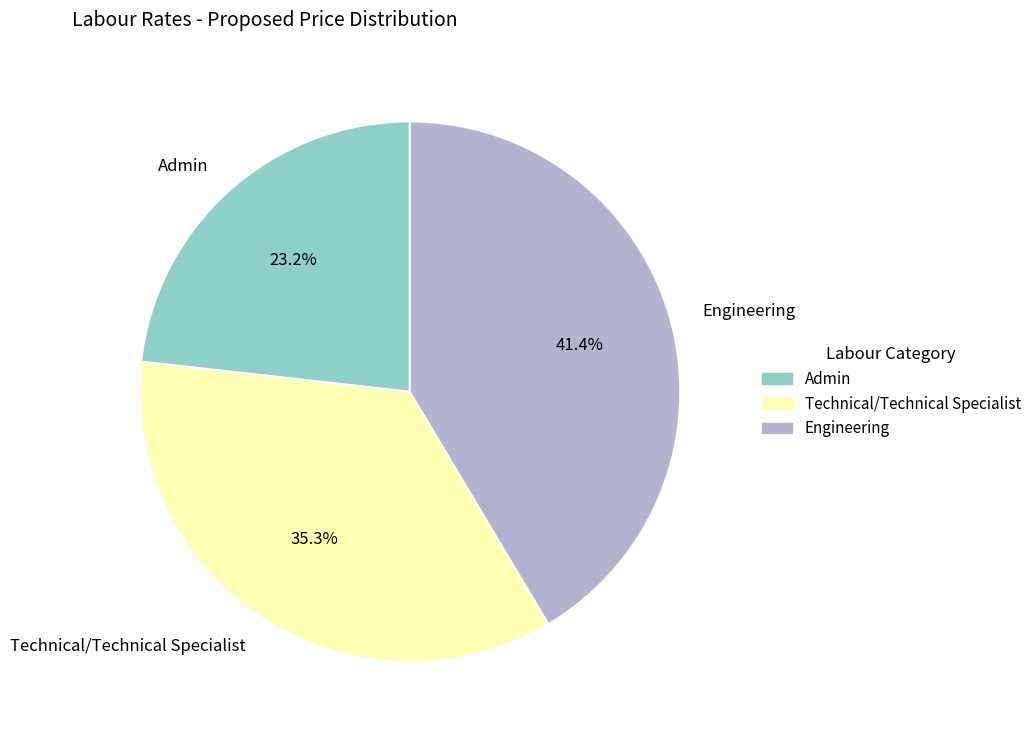

To the nearest percent, what is the combined percentage of Technical/Technical Specialist and Engineering?

77%